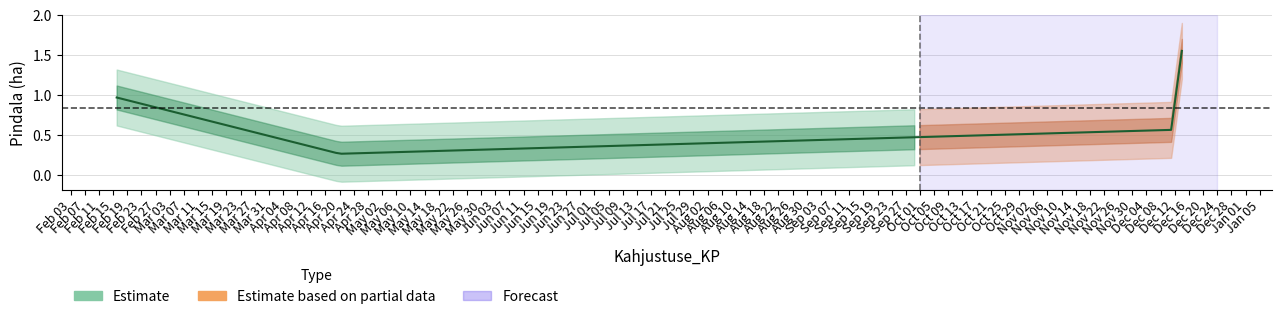

List the labels in order of value, largest first.

2023-12-14, 2023-02-16, 2023-12-11, 2023-04-20